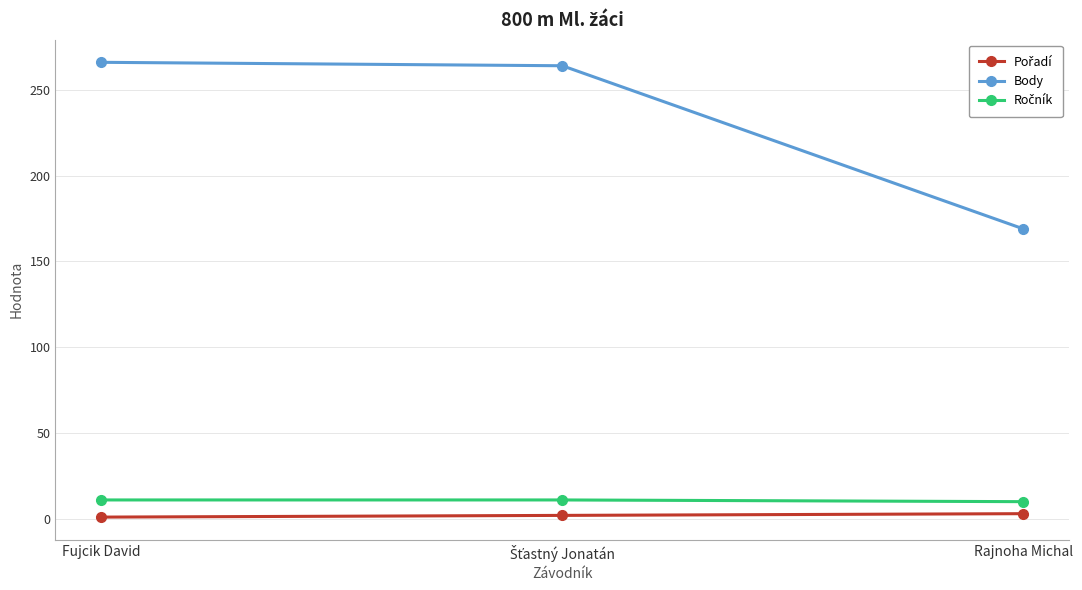

Which series has the largest range (max minus min)?

Body